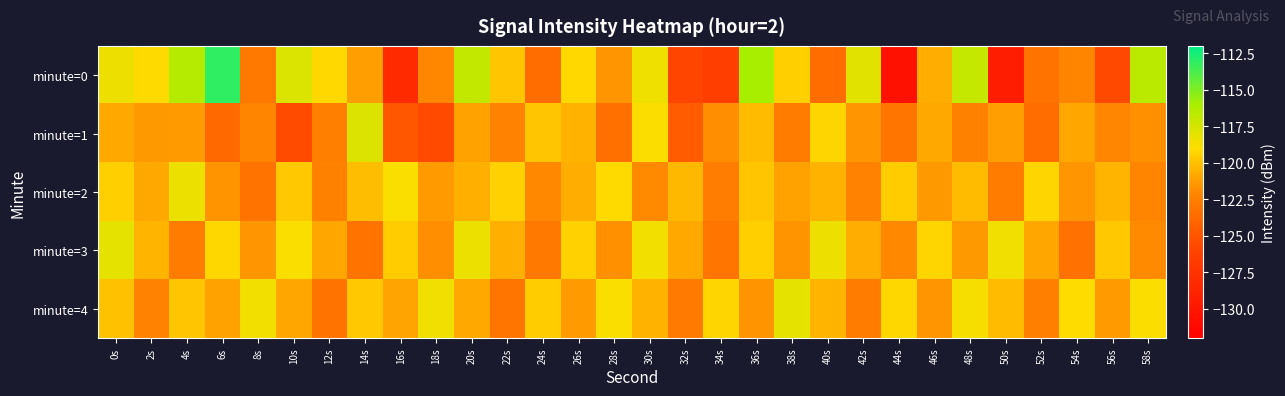

Which has a higher value, 16s or 12s?

12s